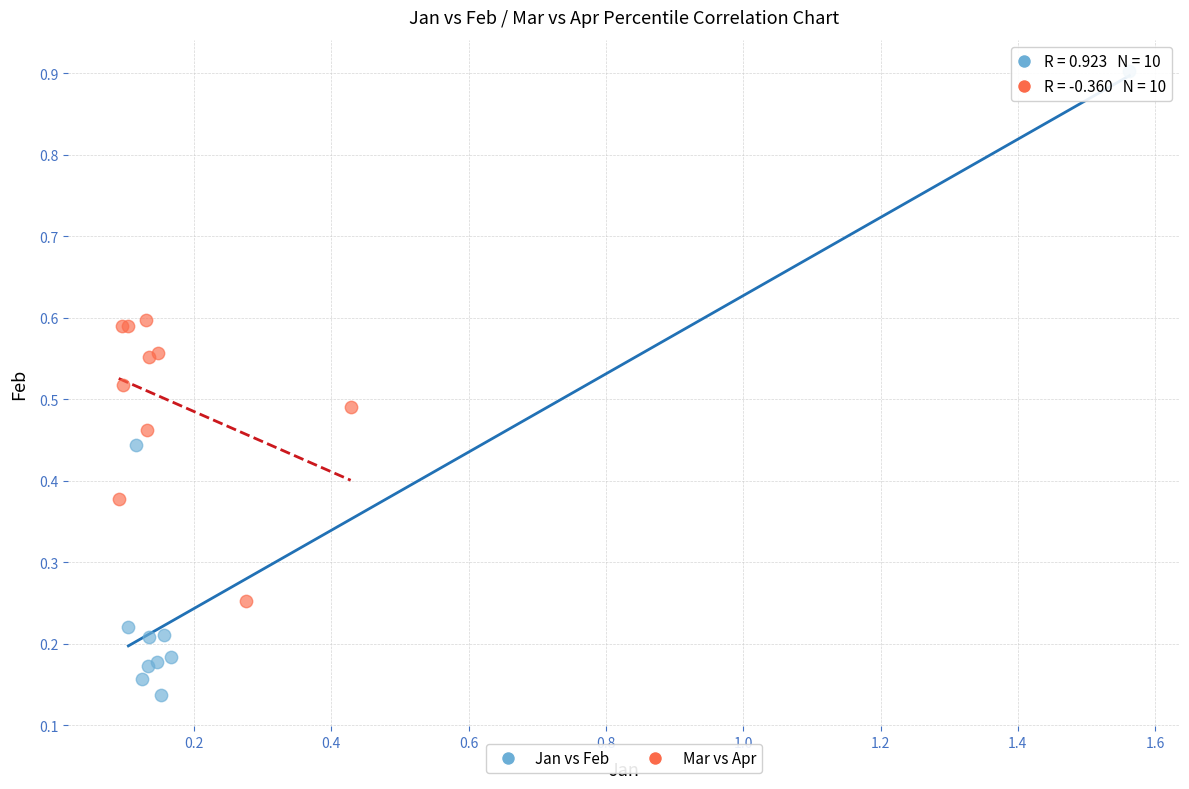

Which series contains the highest Y value?

Jan vs Feb